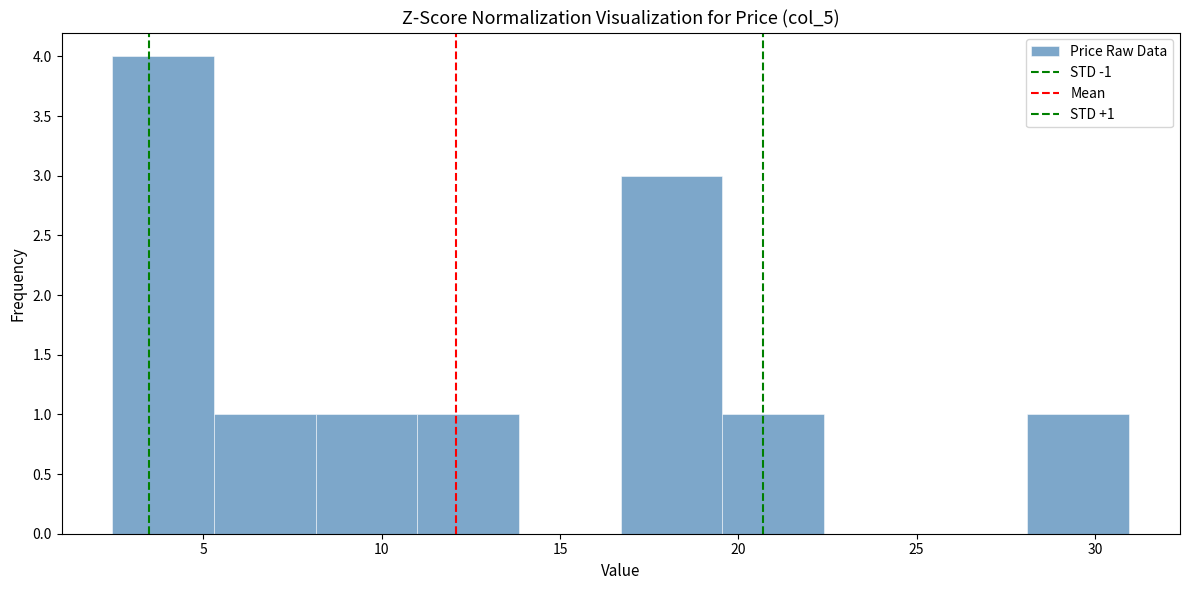

Over which range of the x-axis is the bar tallest?

2.5 to 5.5